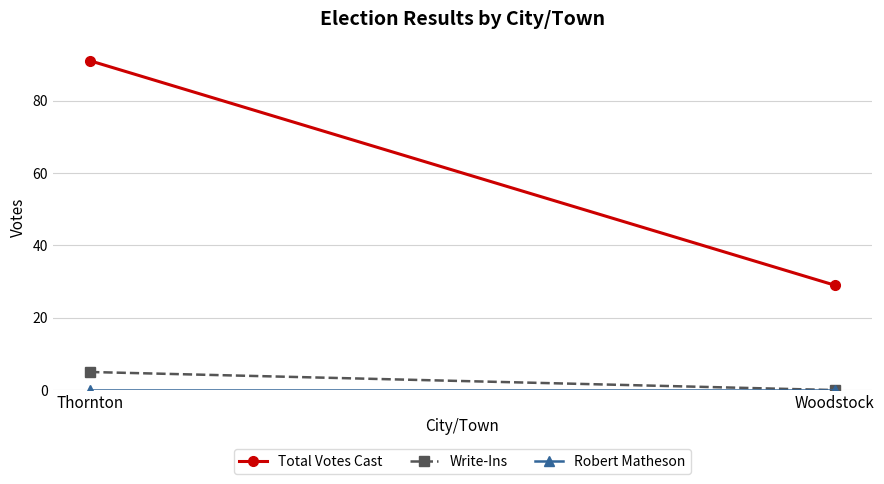

What is the value of the Total Votes Cast point at the 1st from the left?

91